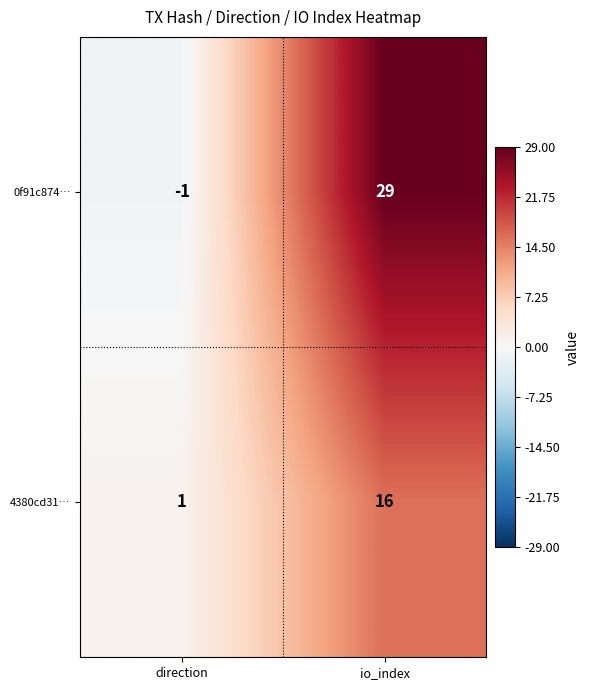

What is the spread (max minus min) of values at direction?

2